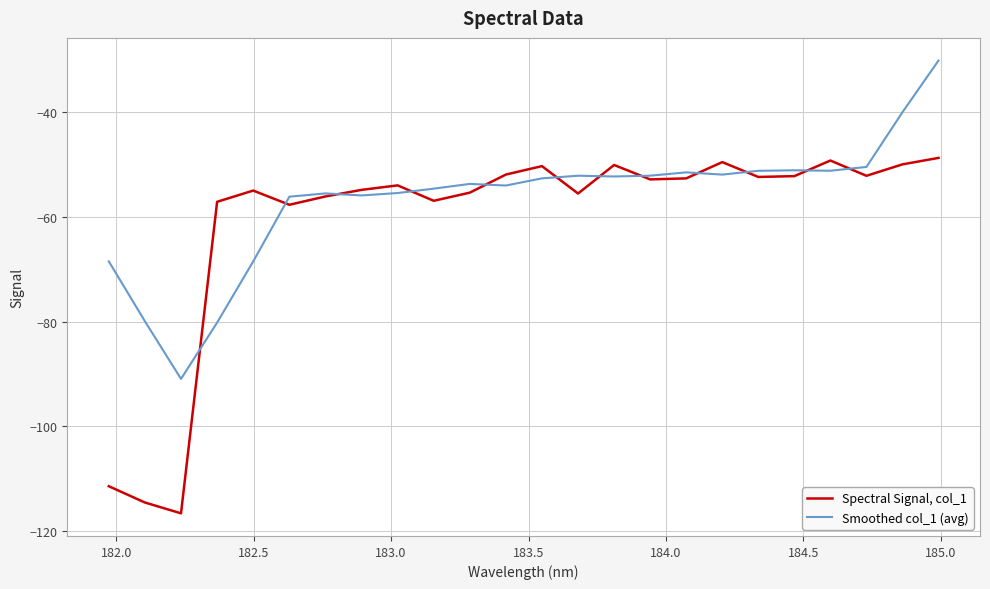

How many series are shown in this chart?

2